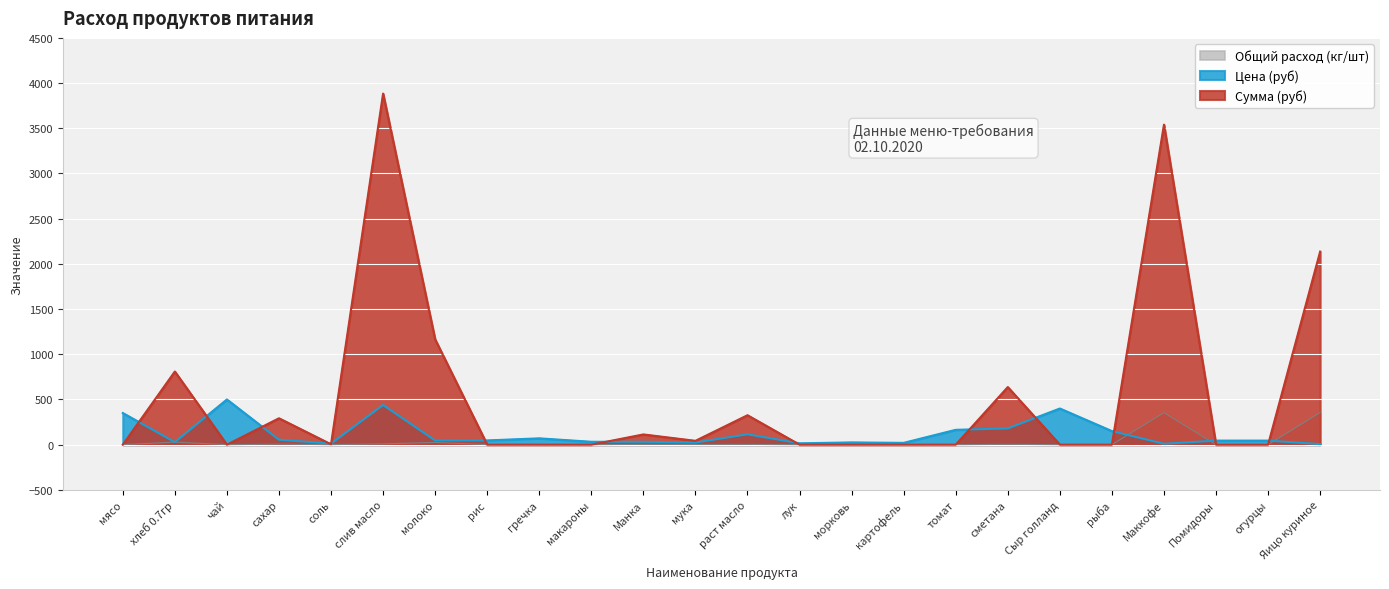

Where is the first local minimum for Общий расход (кг/шт)?

чай